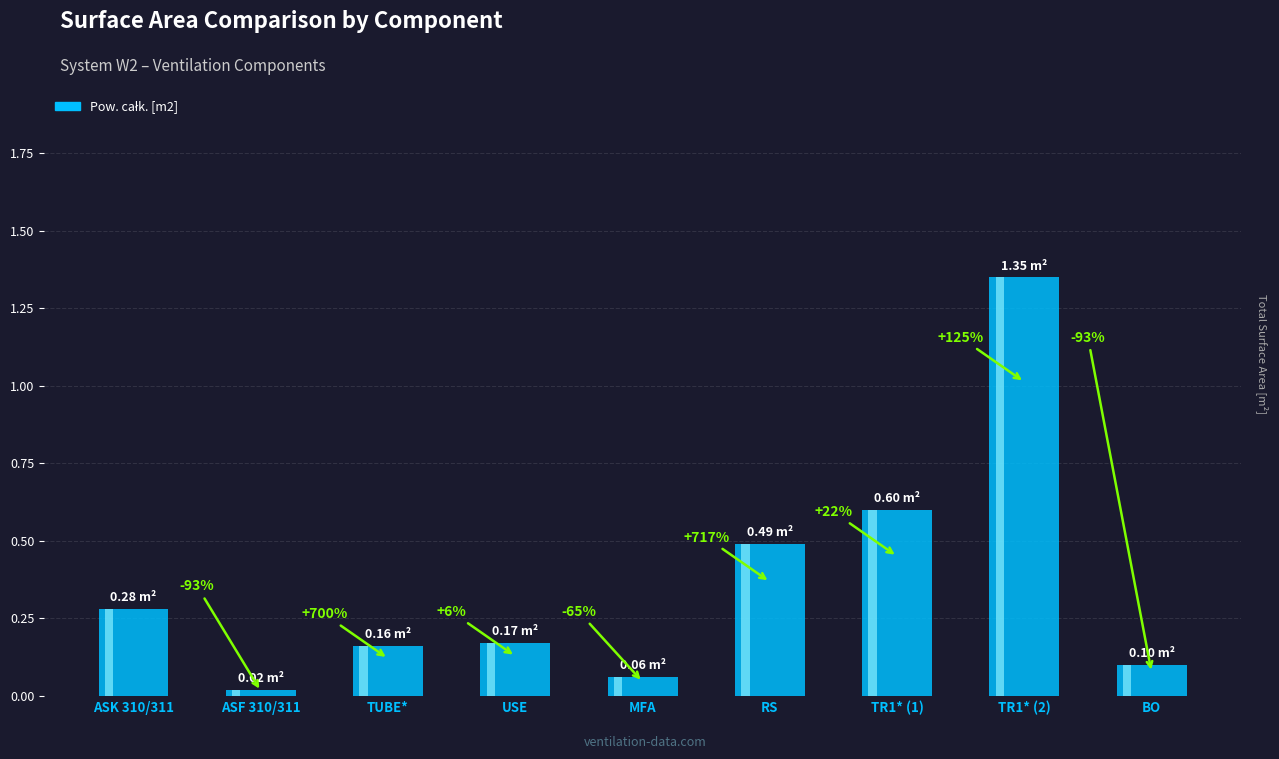

Where is the data nearest to the value 0?

ASF 310/311